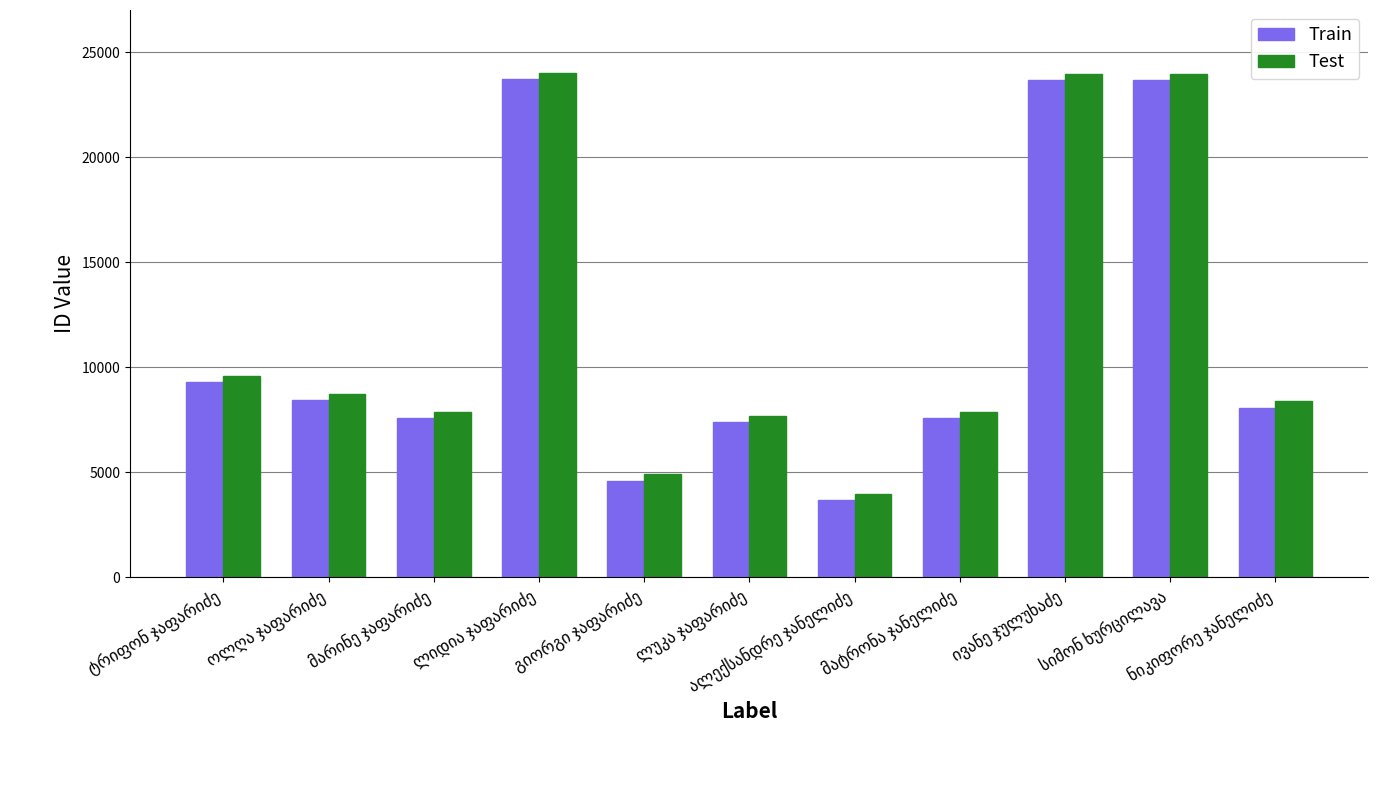

What is the minimum value for Test?

3985